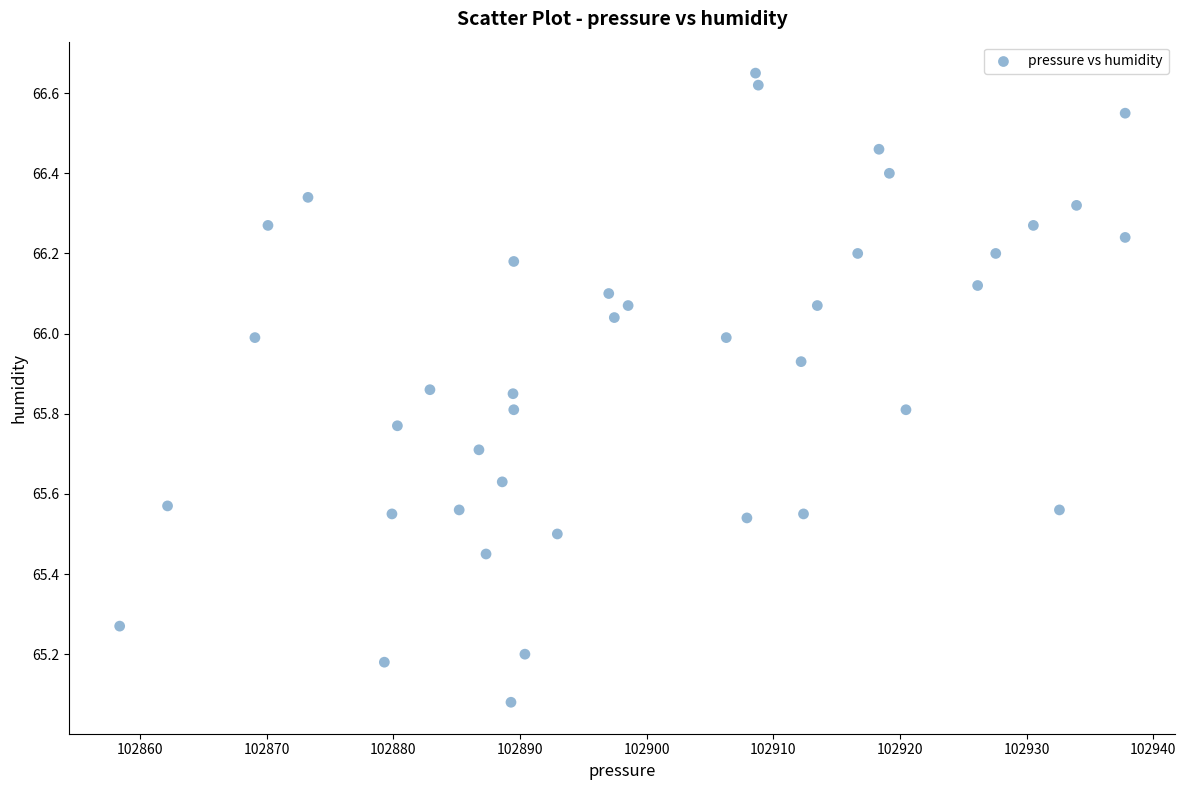

What is the range of X values (max minus min)?

79.4